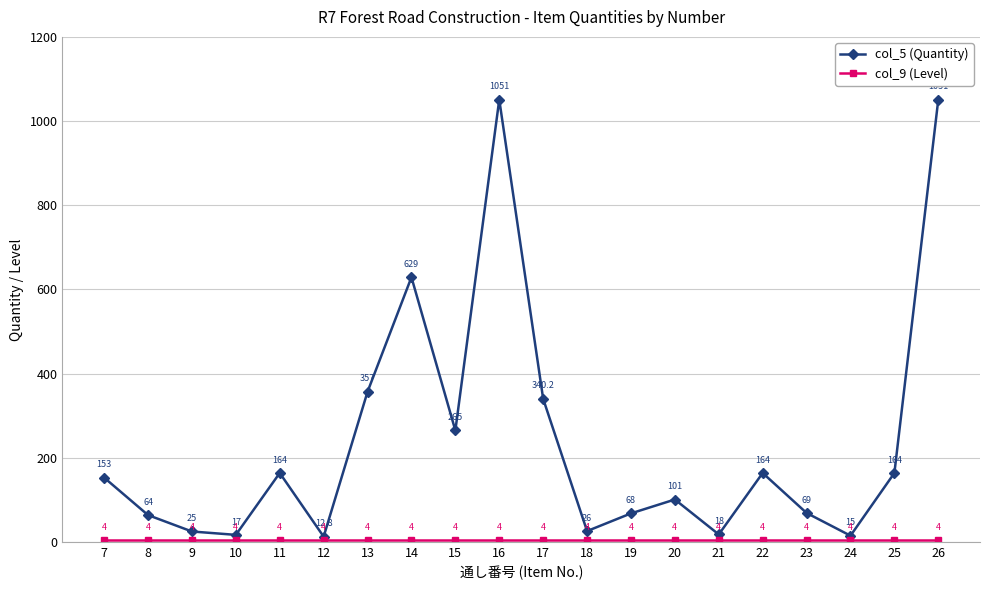

How many lines are shown in the chart?

2